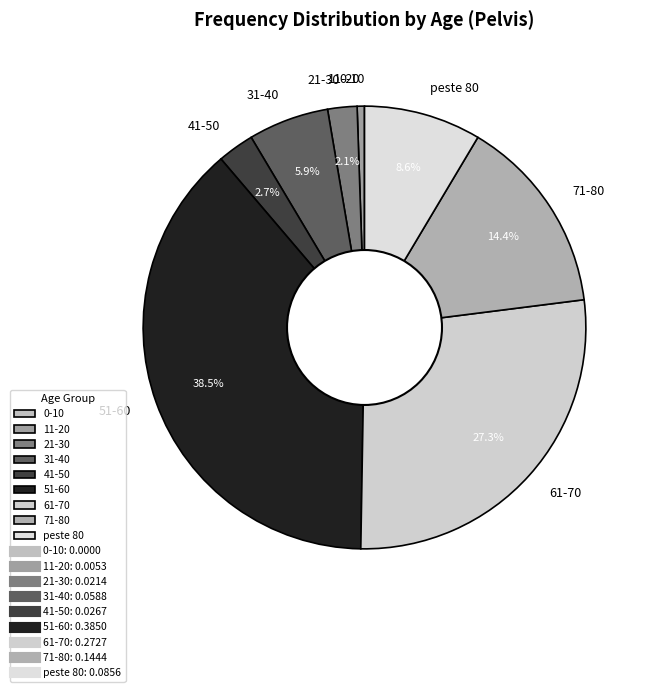

Which category has the biggest portion of the pie?

51-60